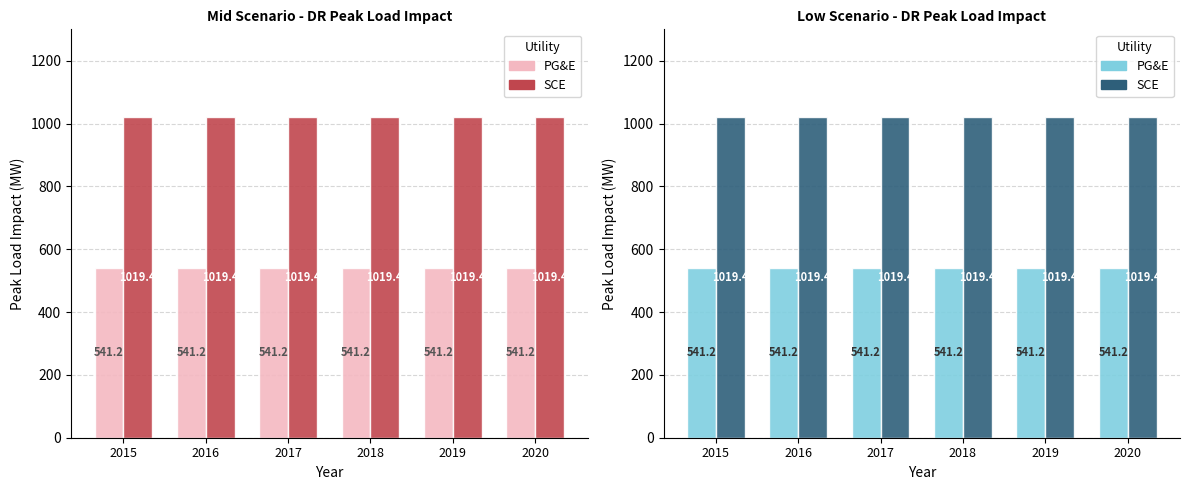

What is the lowest value of the No series?

541.2